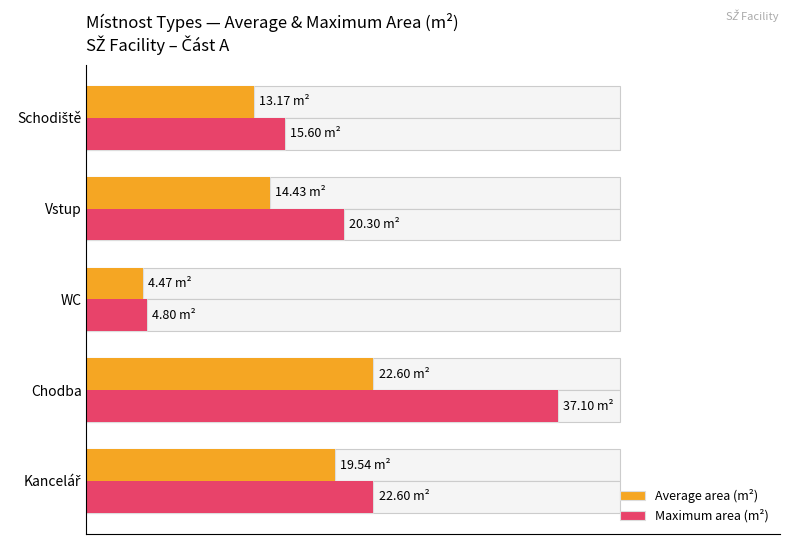

What are all the series names shown in the legend?

Average area (m²), Maximum area (m²)